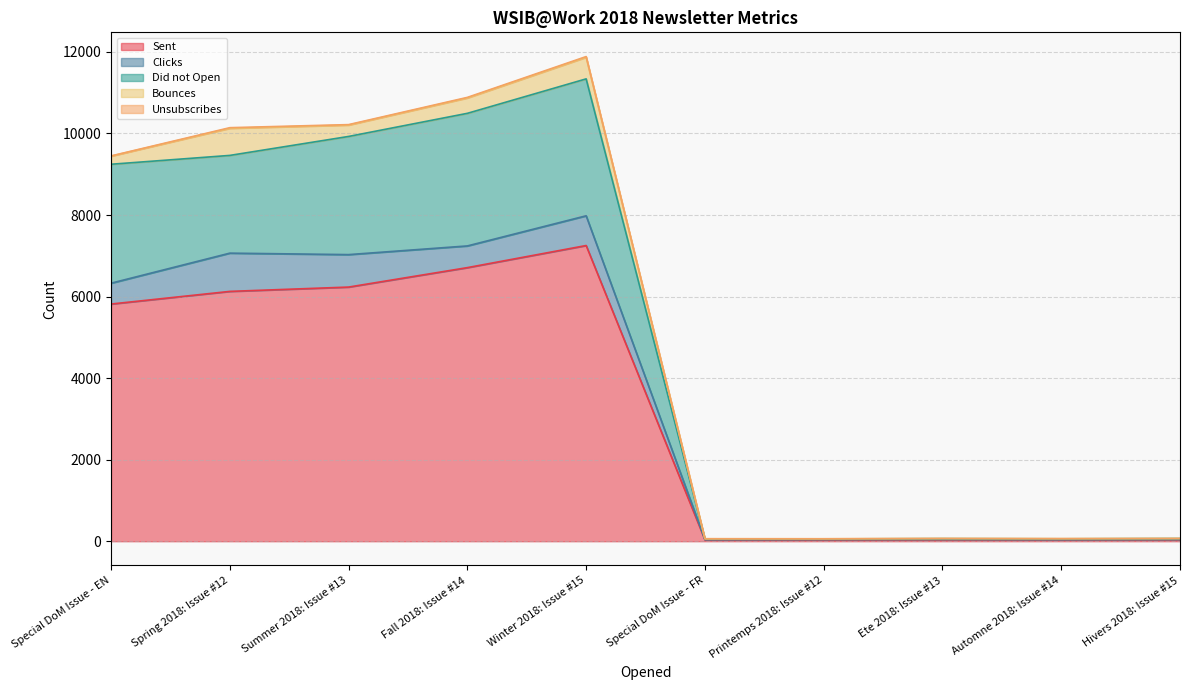

True or false: Clicks and Bounces intersect in this chart.

False